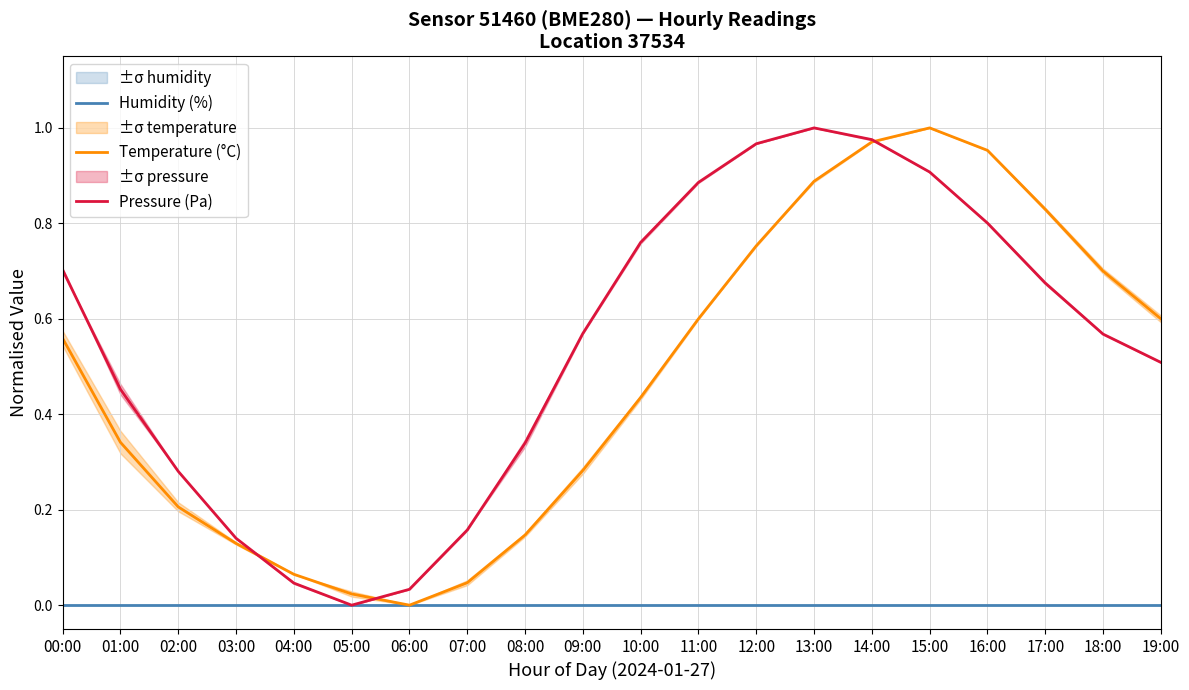

At which label does Temperature (°C) reach its peak?

15:00